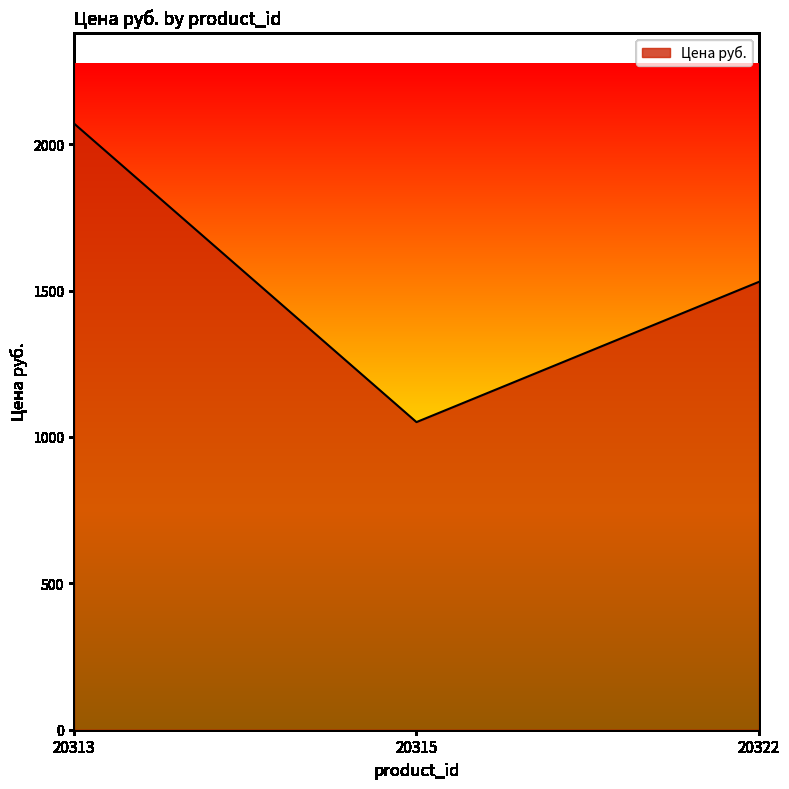

What is the difference between the maximum and minimum values?

1019.7